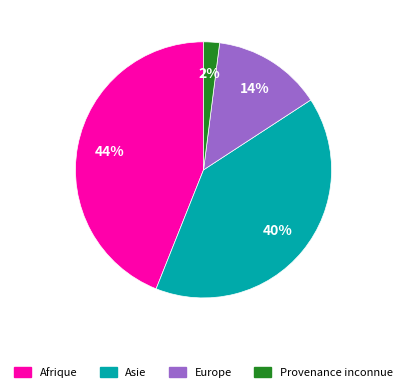

To the nearest percent, what percentage of the pie is Europe?

14%